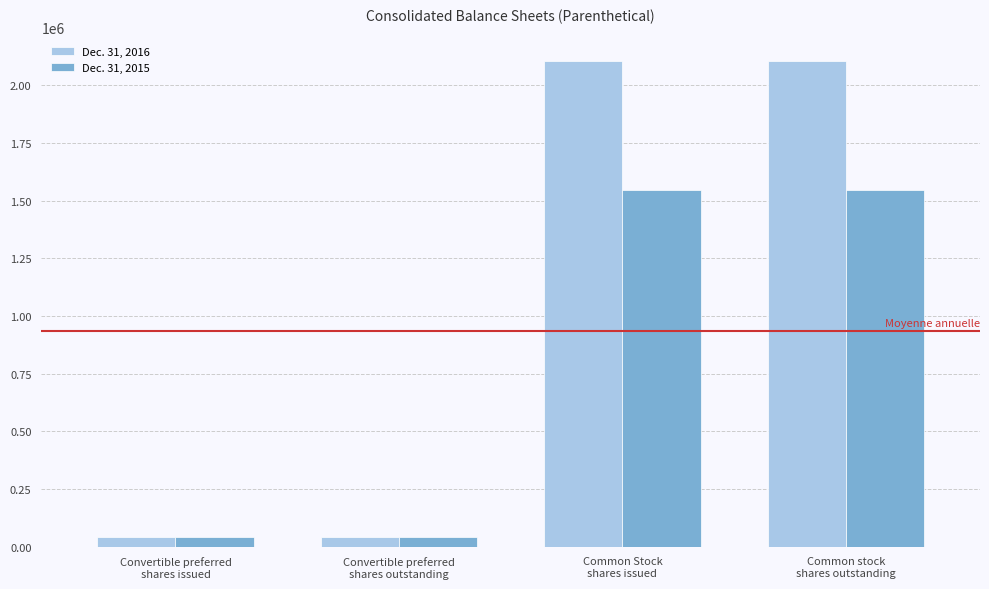

Reading left to right, what are all the values shown in this chart?

Dec. 31, 2016: 43530	43530	2103392	2103392
Dec. 31, 2015: 44030	44030	1545426	1545426